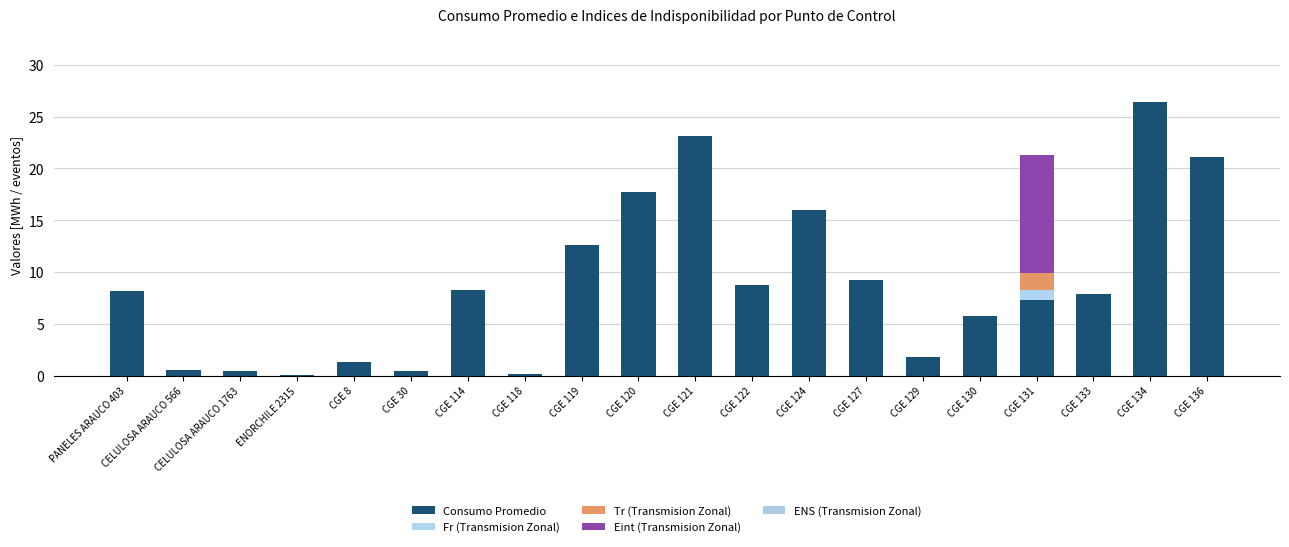

What is the value of the Consumo Promedio bar at the 16th from the left?

5.7